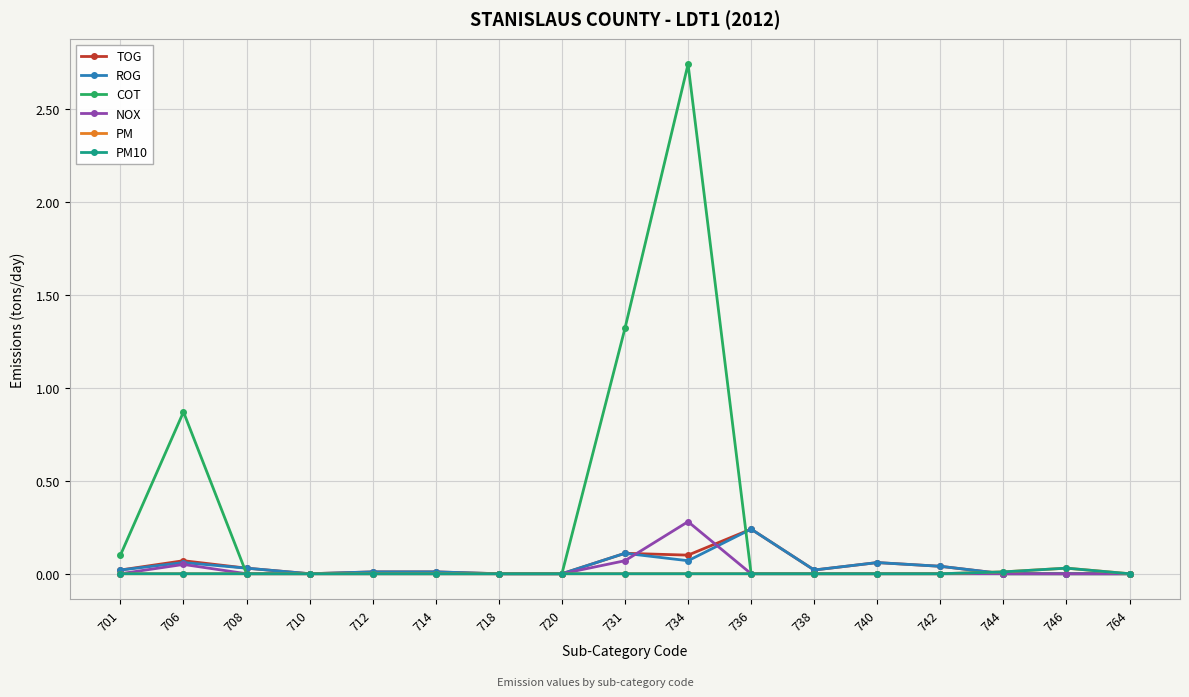

True or false: TOG has a value of -0.1 at 718.

False